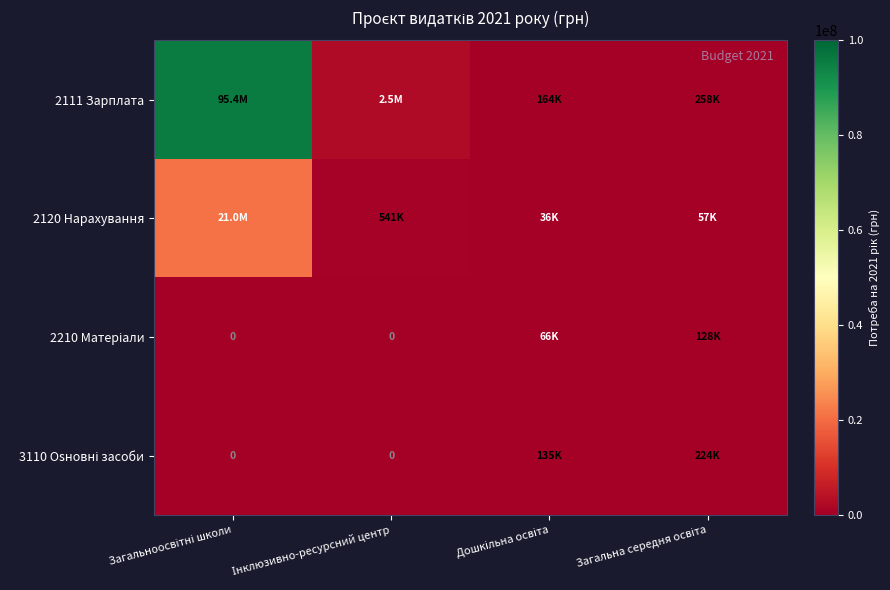

Rank the series by their maximum value, from highest to lowest.

2111 Зарплата, 2120 Нарахування, 3110 Оsновні засоби, 2210 Матеріали